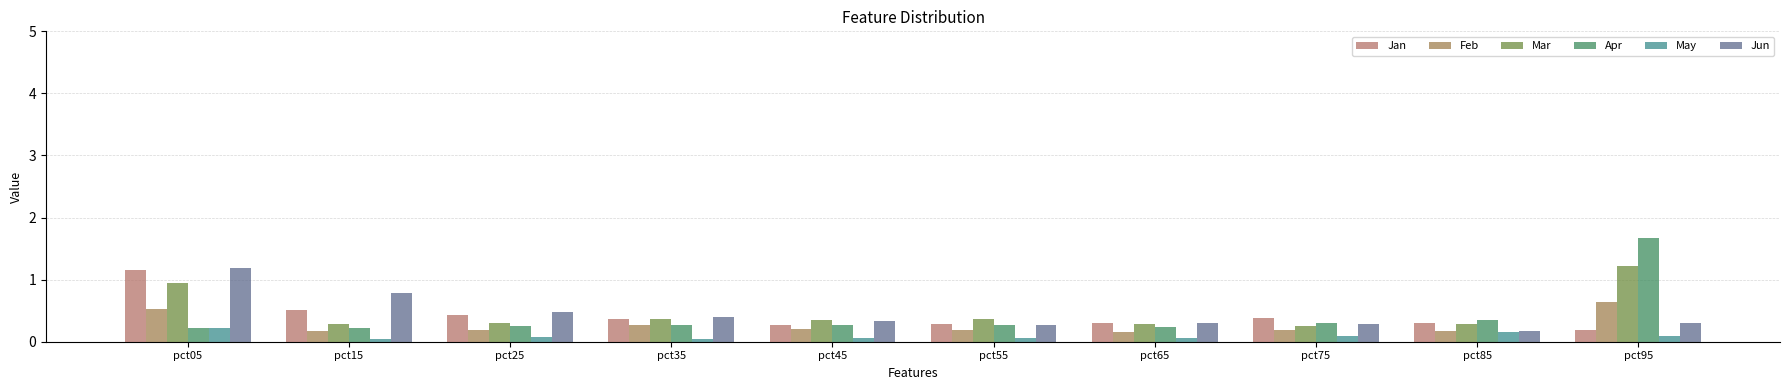

What is the sum of all Jan values?

4.2